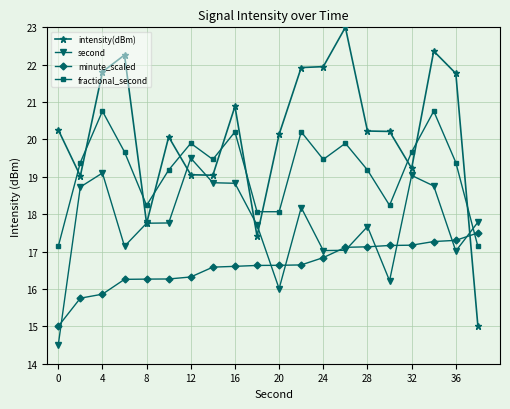

List the series in order of their peak value, lowest first.

minute_scaled, second, fractional_second, intensity(dBm)